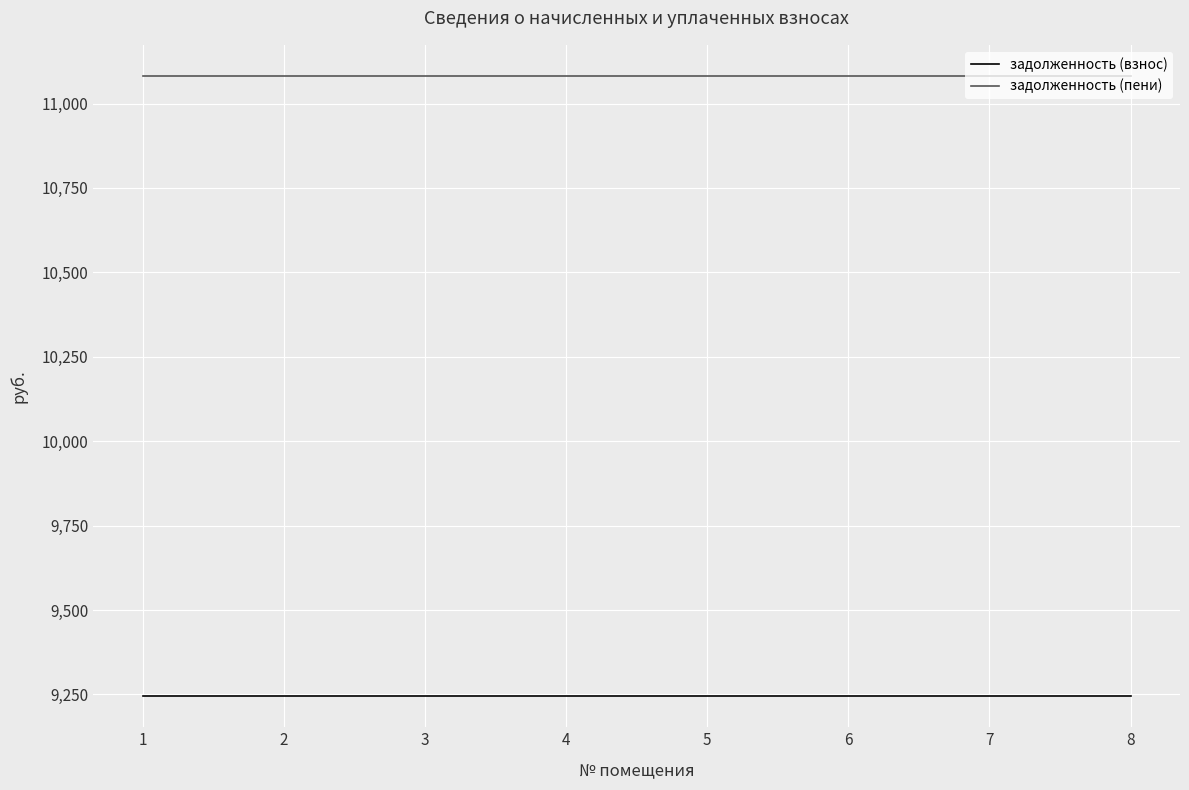

Which series has the largest total across all categories?

задолженность (пени)